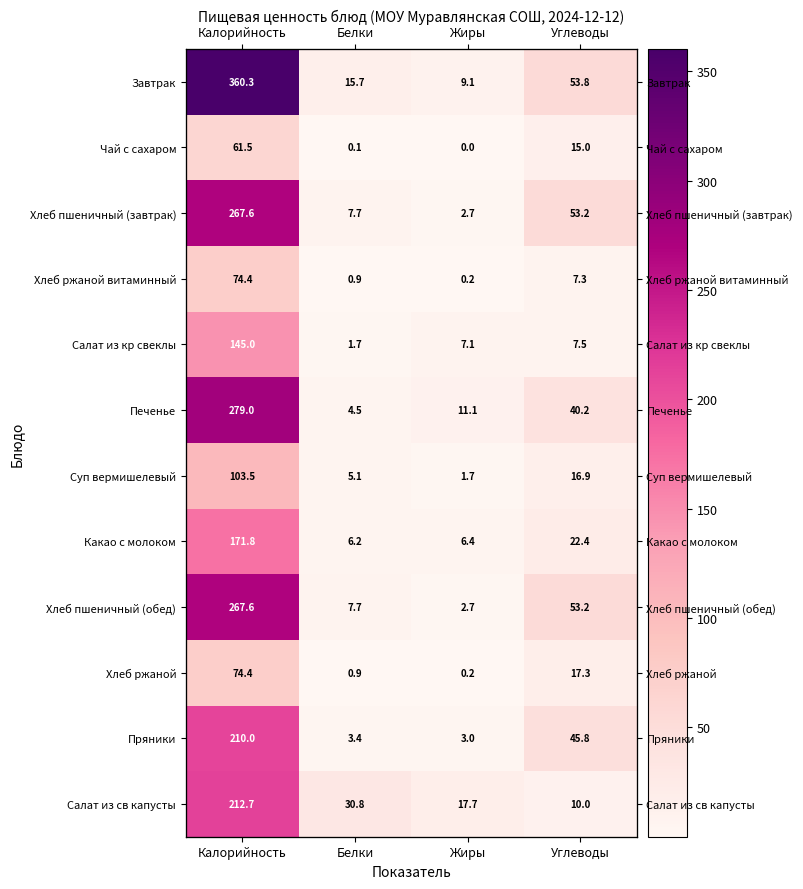

What is the total value across all series at Жиры?

61.9